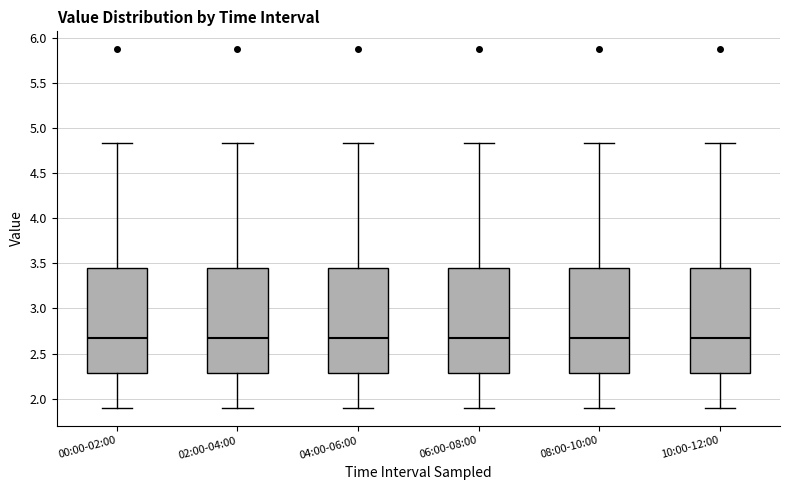

Where is the lower edge of the box for 08:00-10:00 on the y-axis? The values are not printed on the chart, so give them approximately, as read against the axis.

2.30